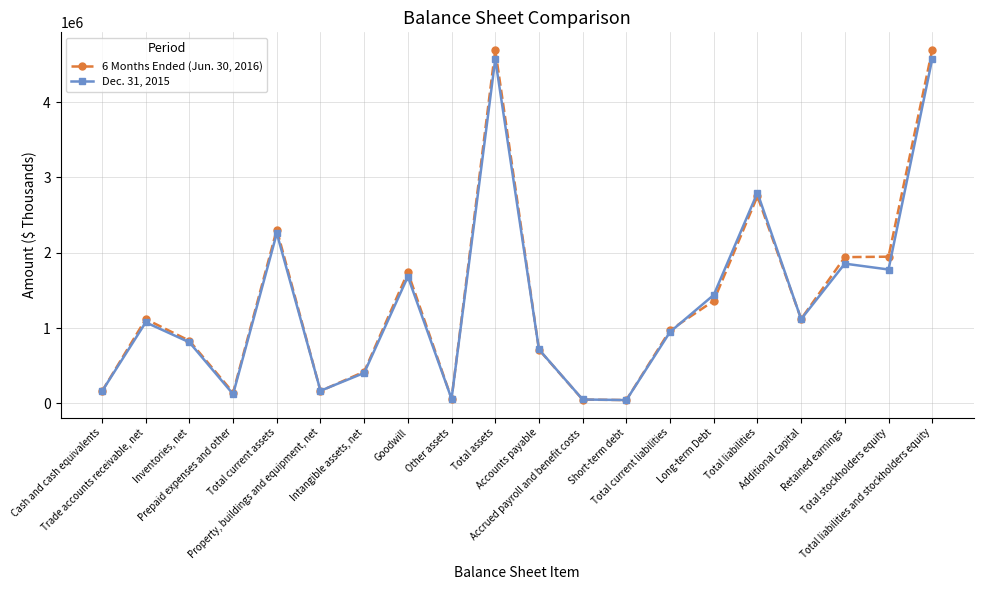

How many values in the Dec. 31, 2015 series are below 1075257?

10